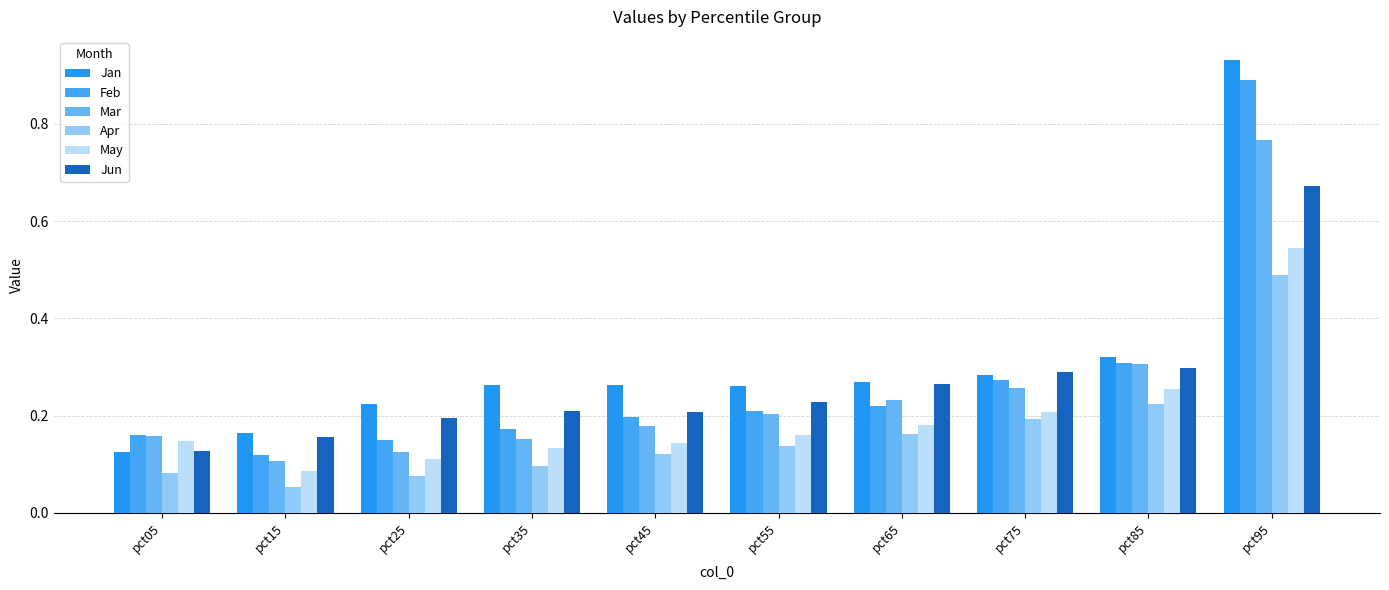

Which category has the highest value in the Jan series?

pct95